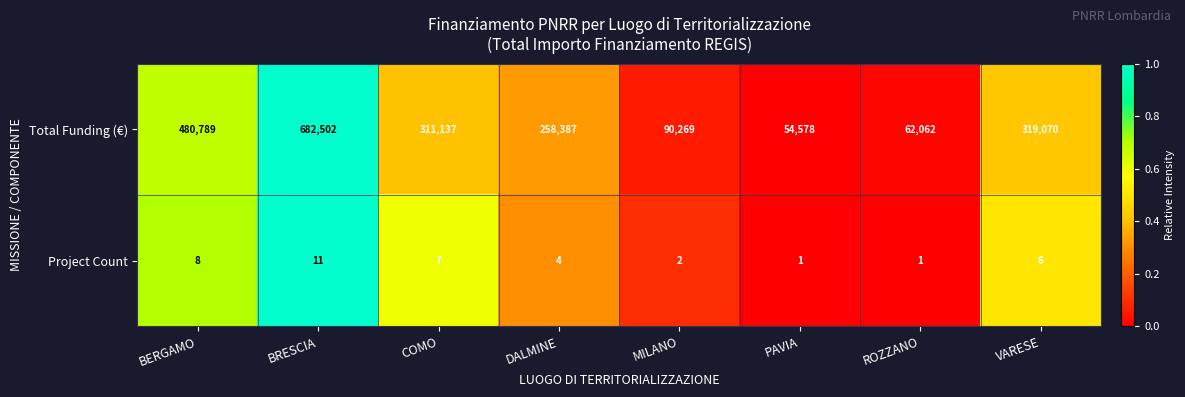

Which category has the highest value in the Project Count series?

BRESCIA